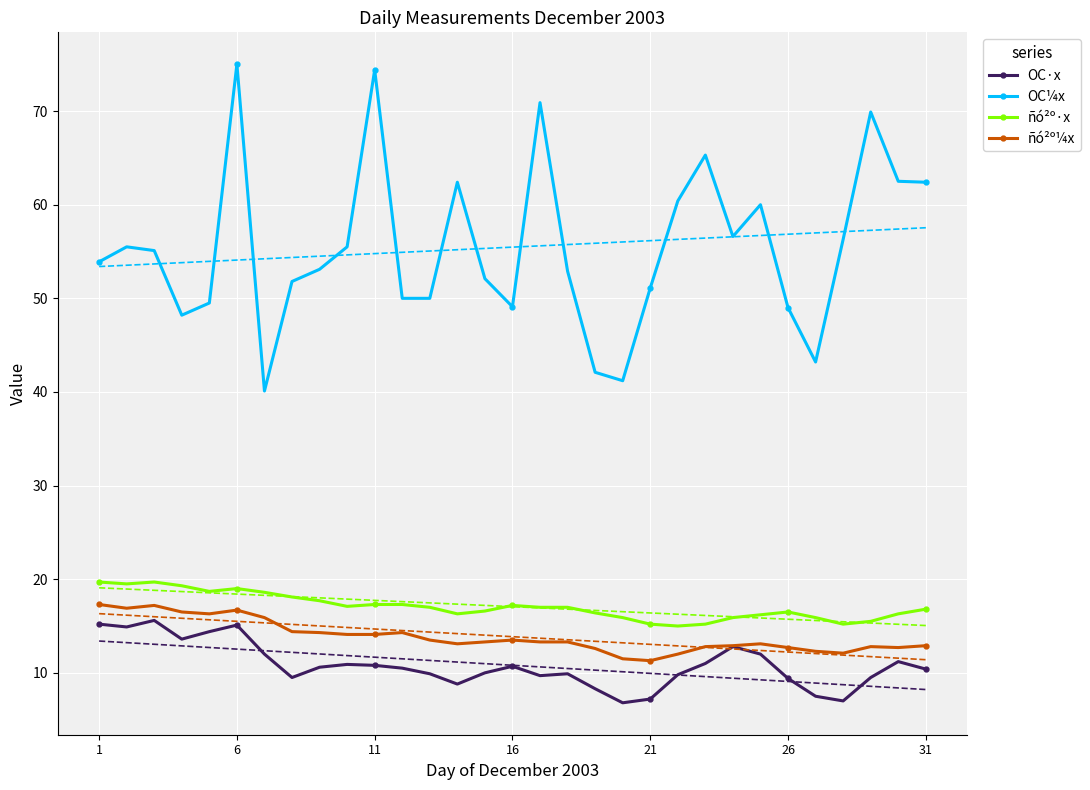

True or false: ñó²º¼x has more than 0 interior local peaks.

True